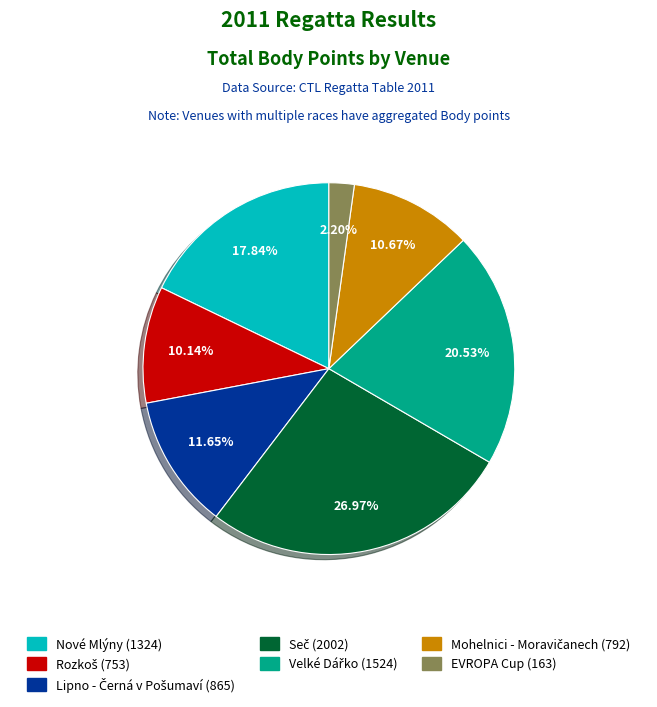

What percentage is the EVROPA Cup slice, to the nearest percent?

2%